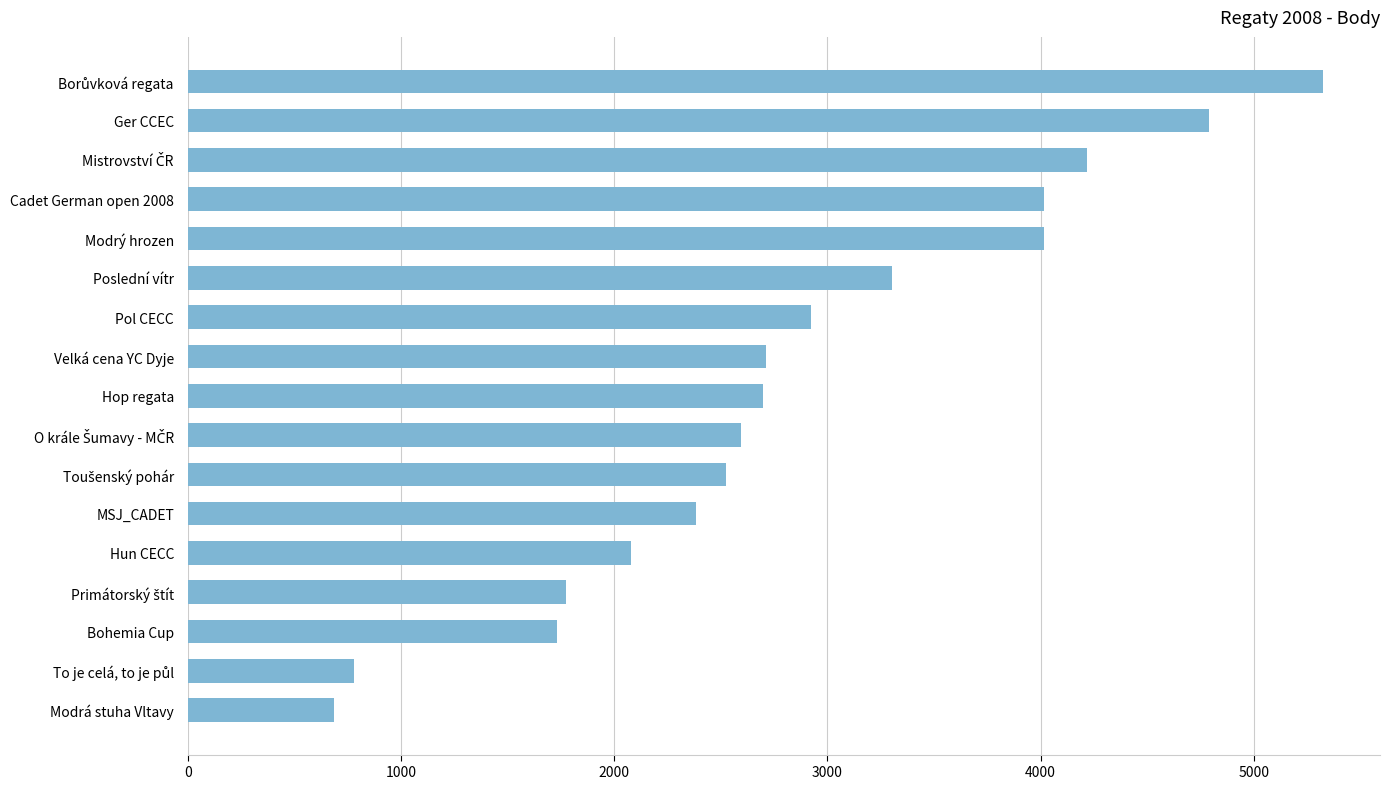

What is the ratio of the value at Poslední vítr to the value at Hop regata?

1.2